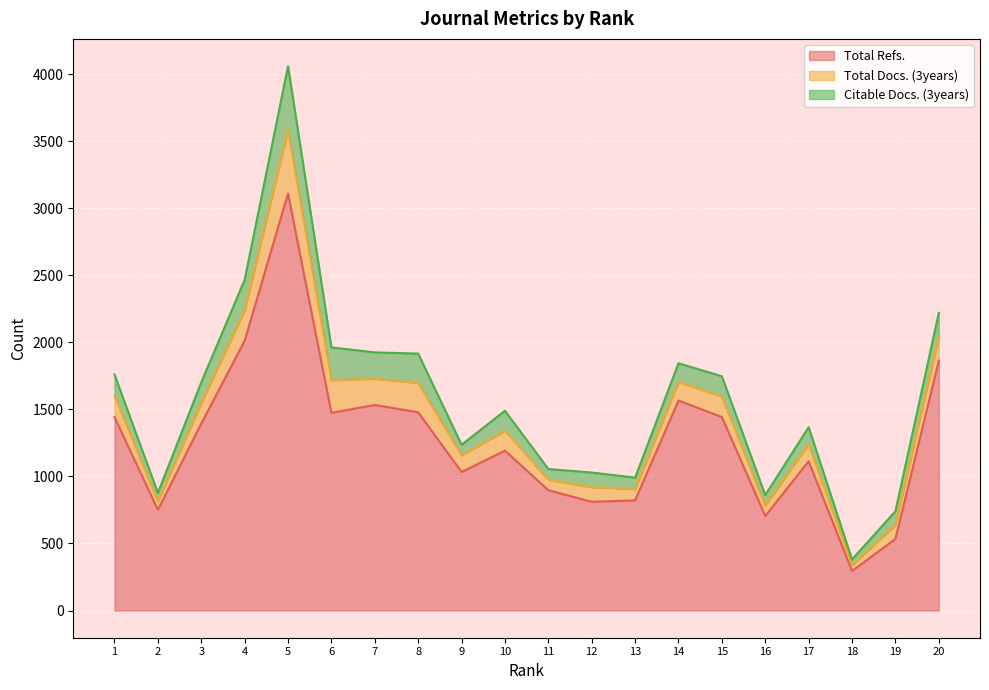

Where does the Total Docs. (3years) series first go above 149?

1